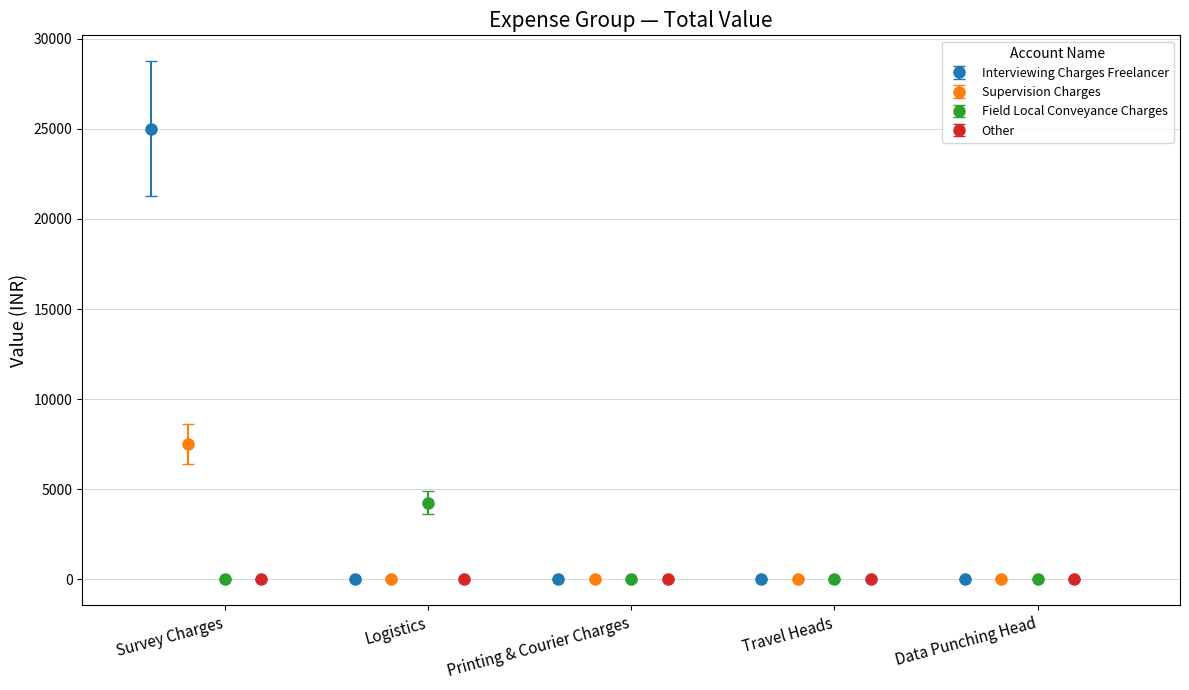

True or false: Interviewing Charges Freelancer has more than 1 points higher than both neighbors.

False